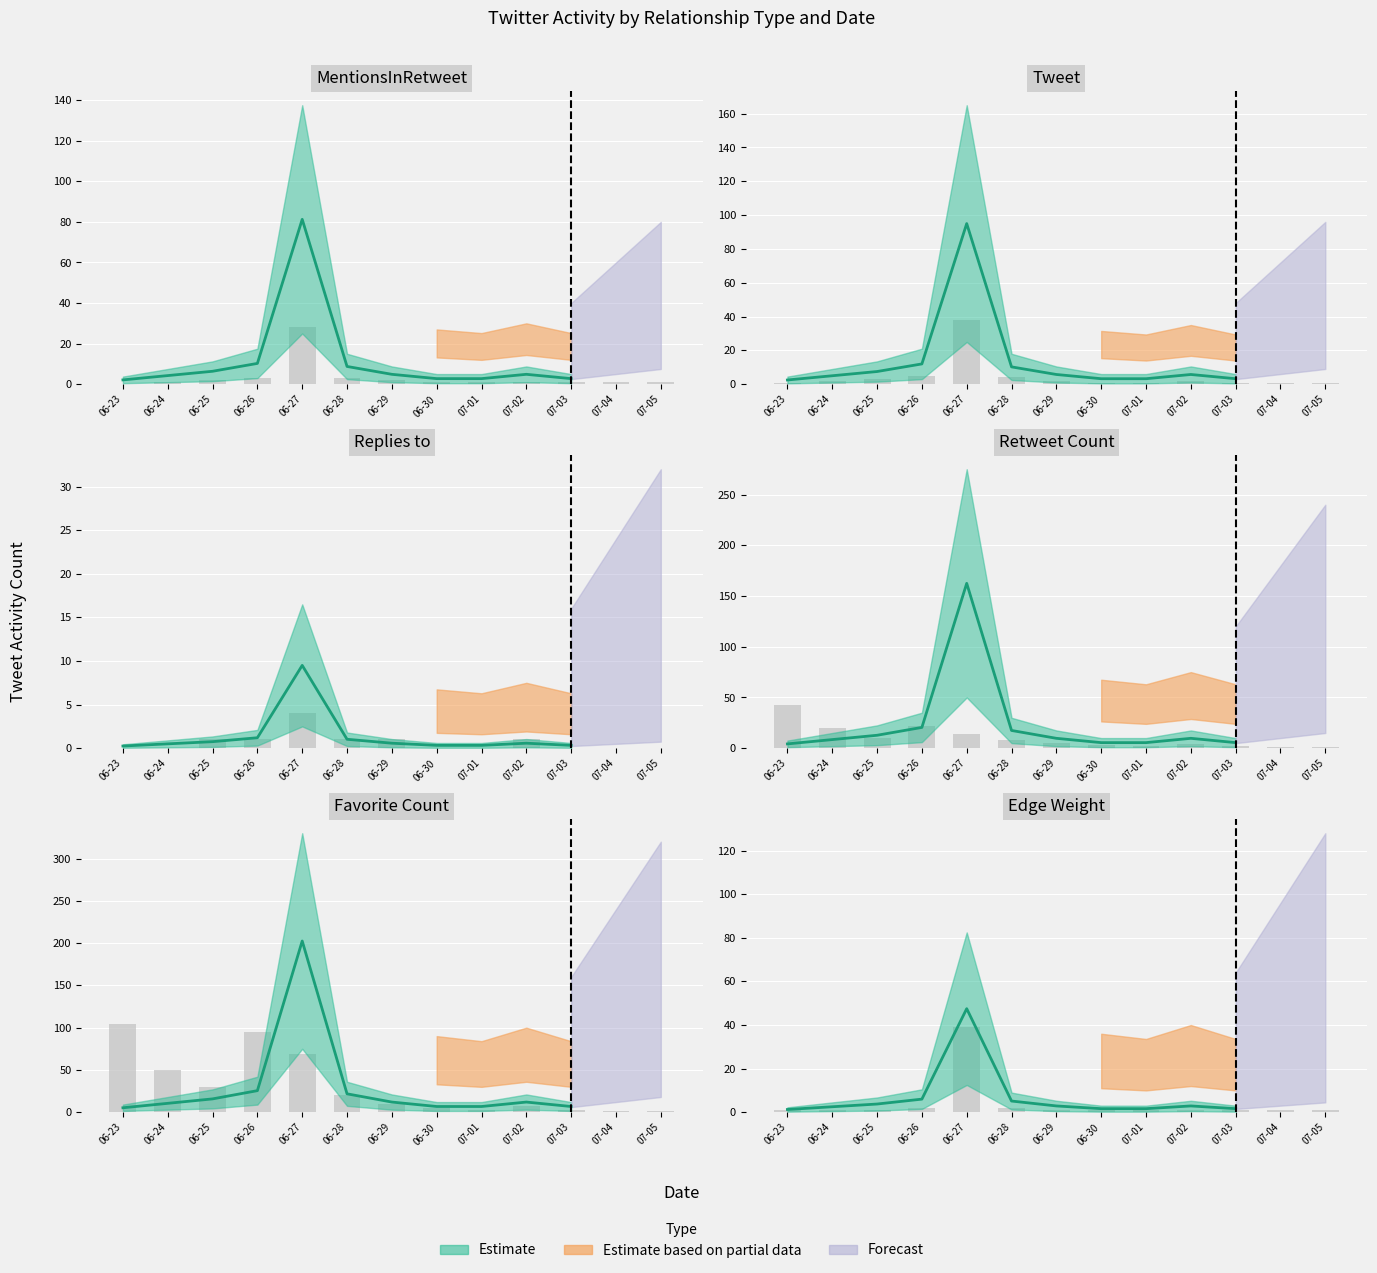

Reading right to left, extract all data points from this chart.

1	1	1	1	1	1	1	2	39	2	1	1	1